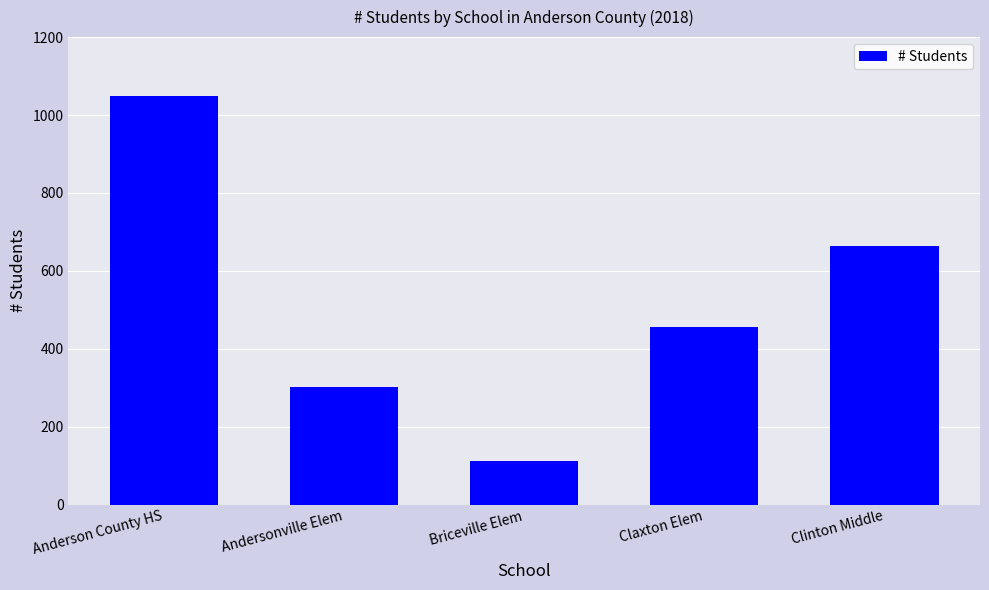

What position from the left is Claxton Elem?

4